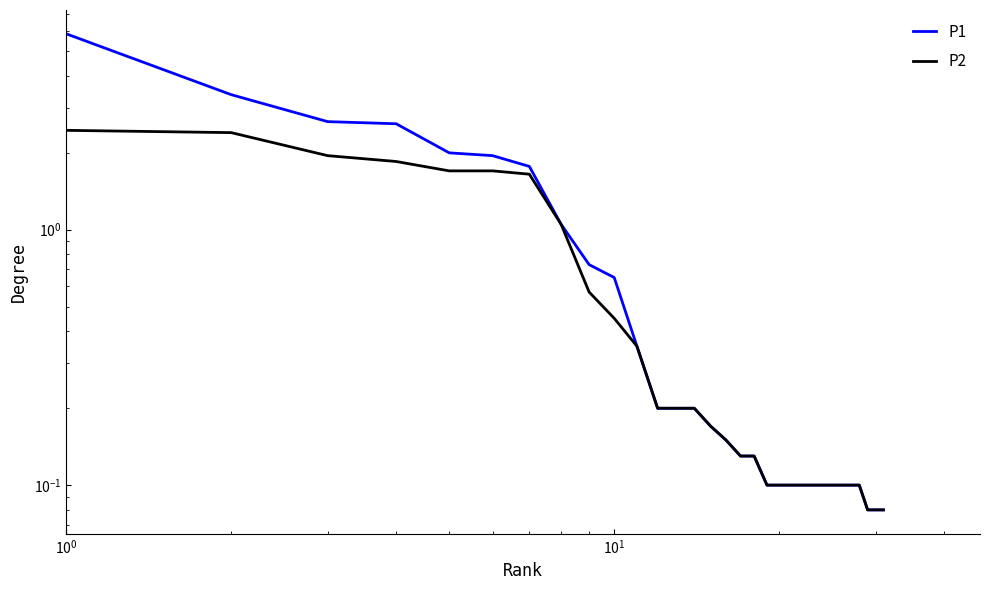

True or false: P1 and P2 intersect in this chart.

False